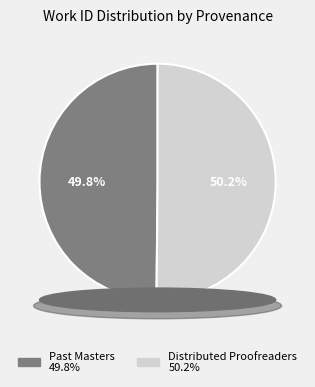

Is it true that Distributed Proofreaders is 58% of the pie?

False